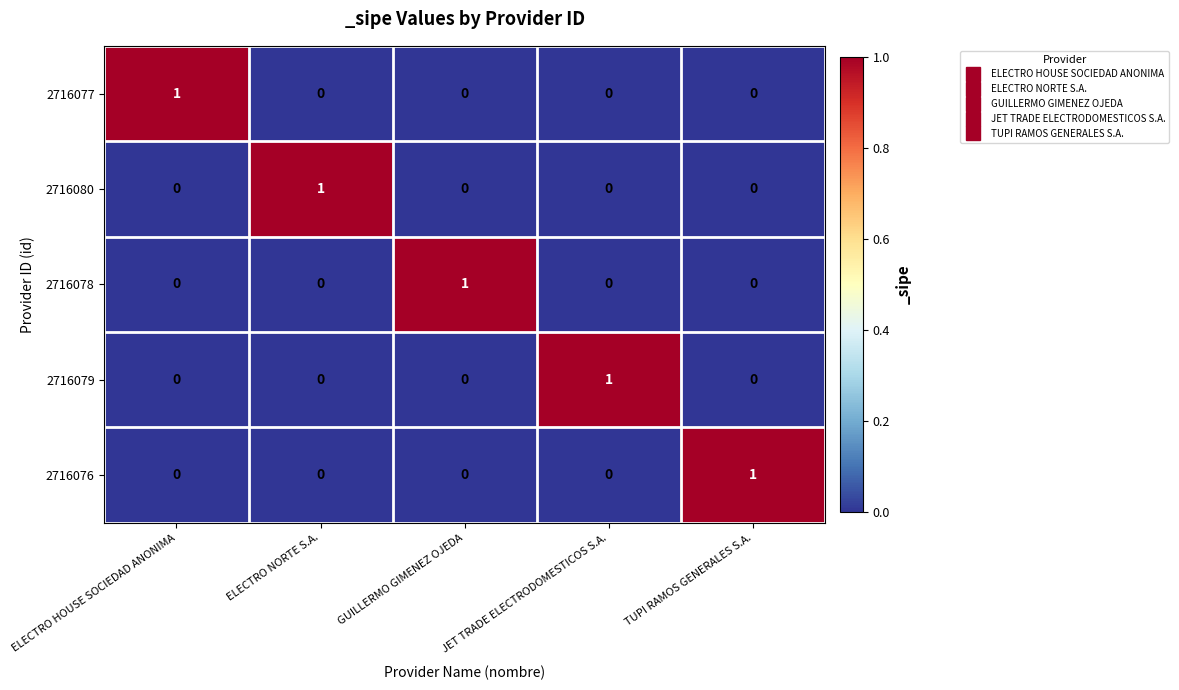

Count the 2716077 values in the range 0 to 1.

5